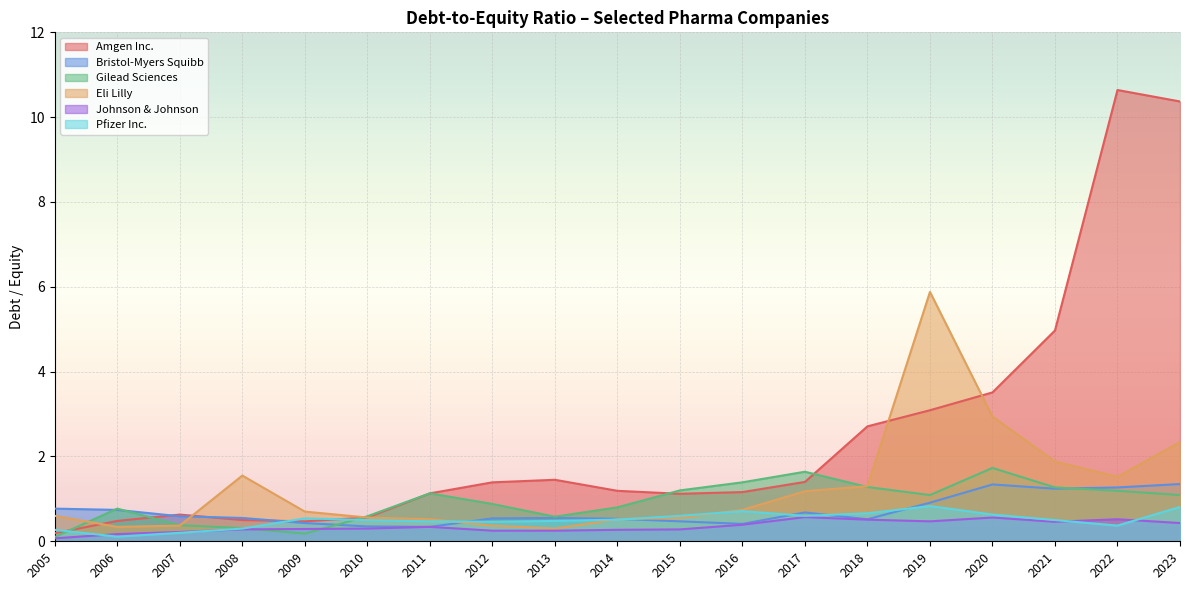

In Eli Lilly, how many points are higher than both neighbors (excluding endpoints)?

2